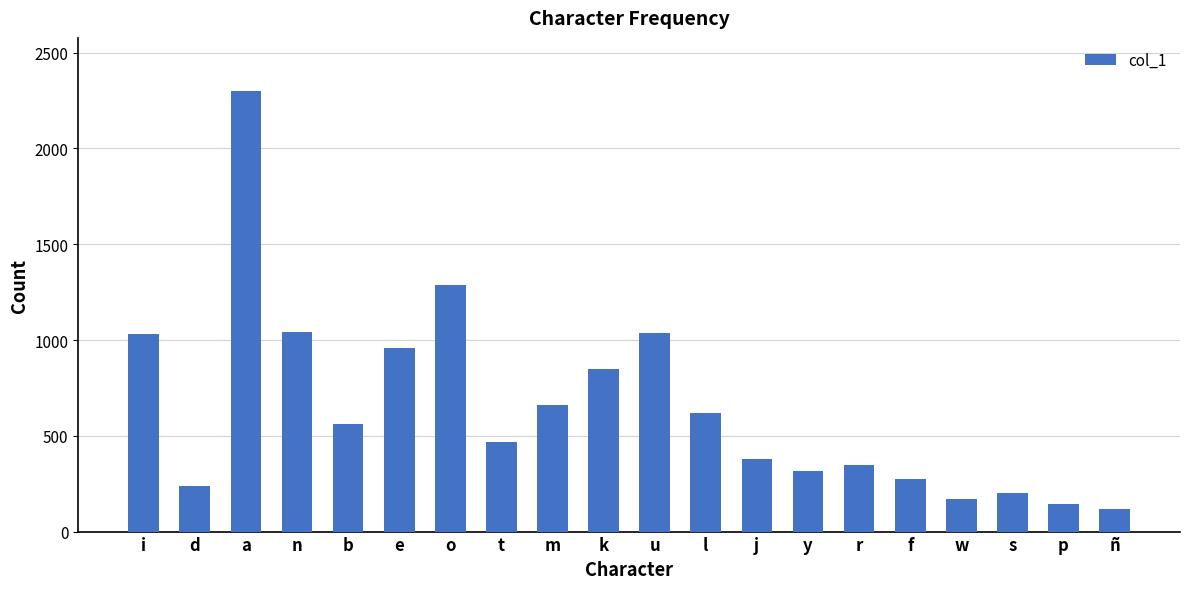

Between b and u, which is larger?

u